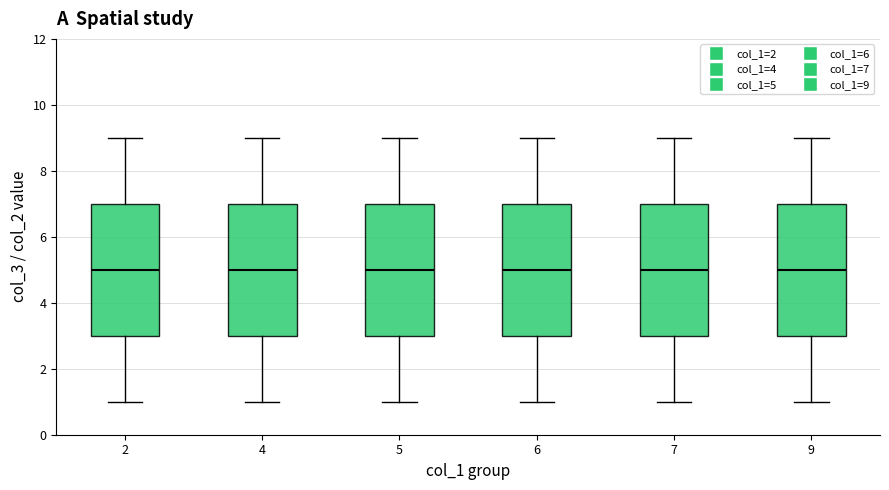

Where does the median line of the box at x = 5 sit on the y-axis? The values are not printed on the chart, so give them approximately, as read against the axis.

5